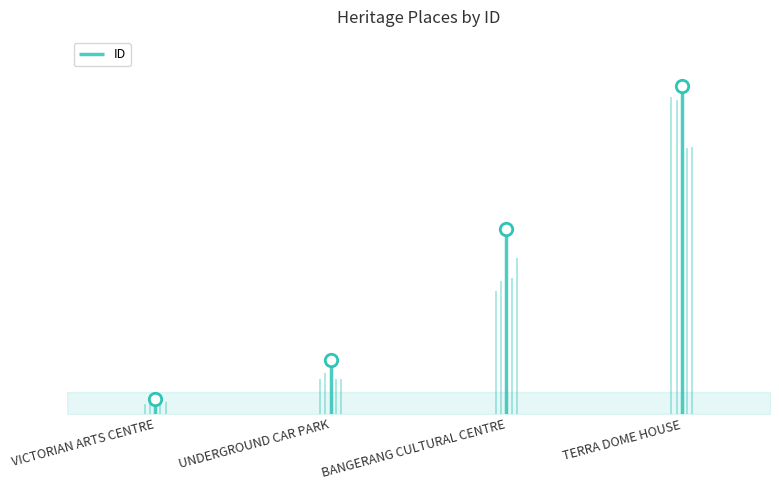

What is the change in value from VICTORIAN ARTS CENTRE to UNDERGROUND CAR PARK?

+2741